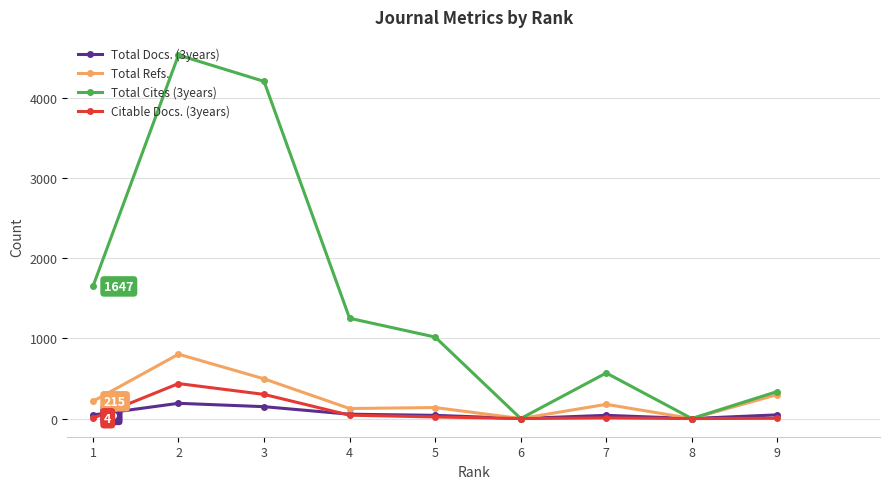

What is the value of the Total Cites (3years) point at the 9th from the left?

337